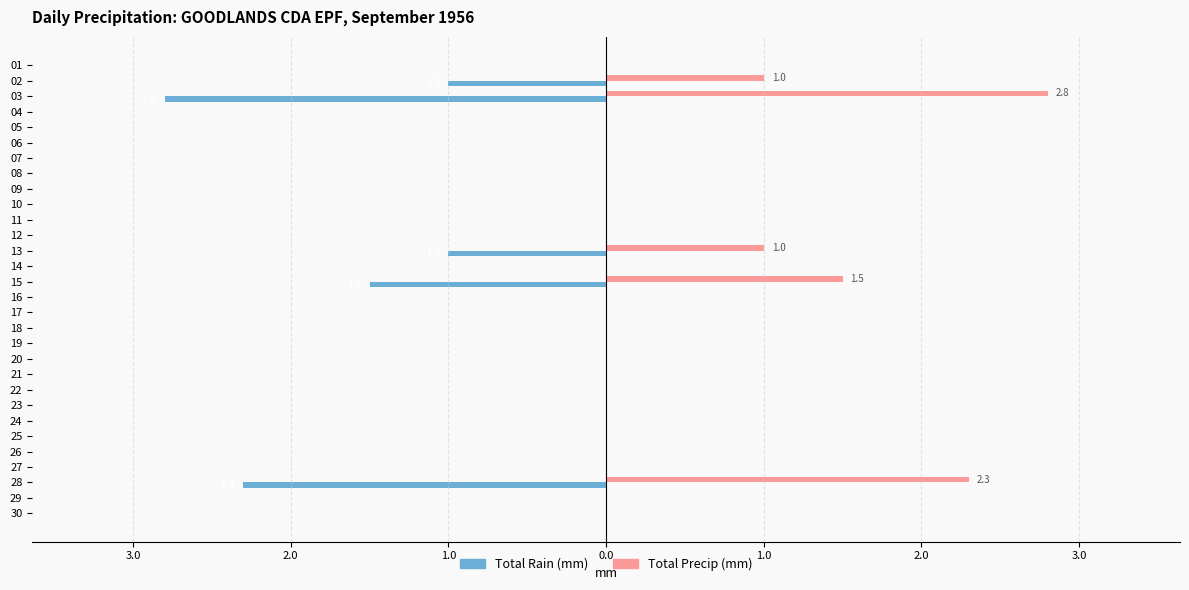

What are all the series names shown in the legend?

Total Rain (mm), Total Precip (mm)